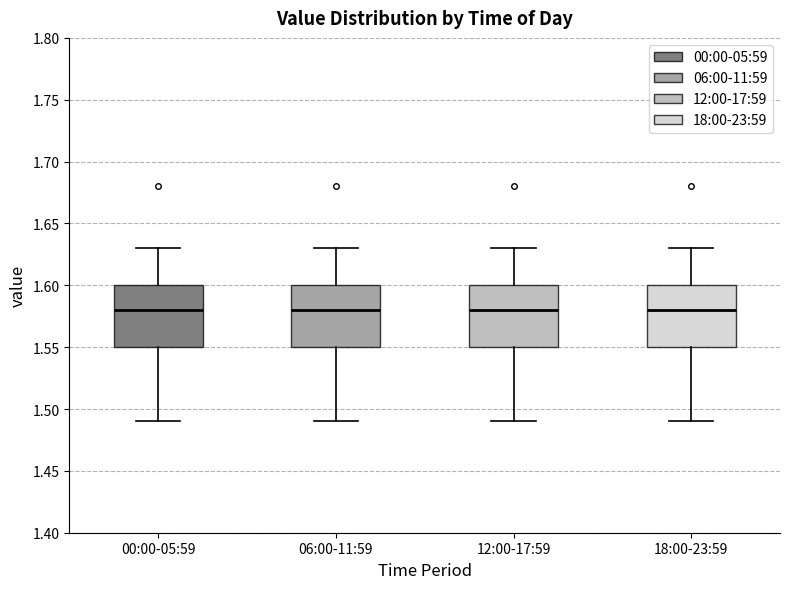

Reading left to right, read every box against the y-axis: the position of its median line, the range the box covers, and the ends of its whiskers. The values are not printed on the chart, so give them approximately, as read against the axis.

00:00-05:59: median 1.58, box 1.55 to 1.60, whiskers 1.49 to 1.63
06:00-11:59: median 1.58, box 1.55 to 1.60, whiskers 1.49 to 1.63
12:00-17:59: median 1.58, box 1.55 to 1.60, whiskers 1.49 to 1.63
18:00-23:59: median 1.58, box 1.55 to 1.60, whiskers 1.49 to 1.63